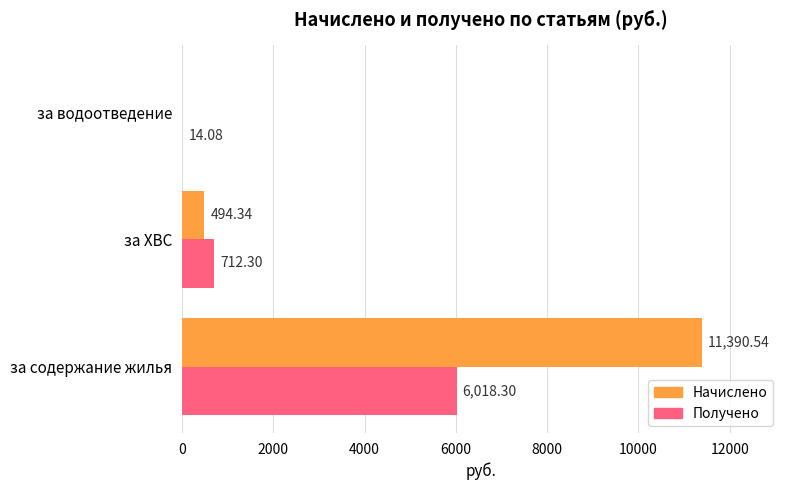

Count the number of categories in the chart.

3